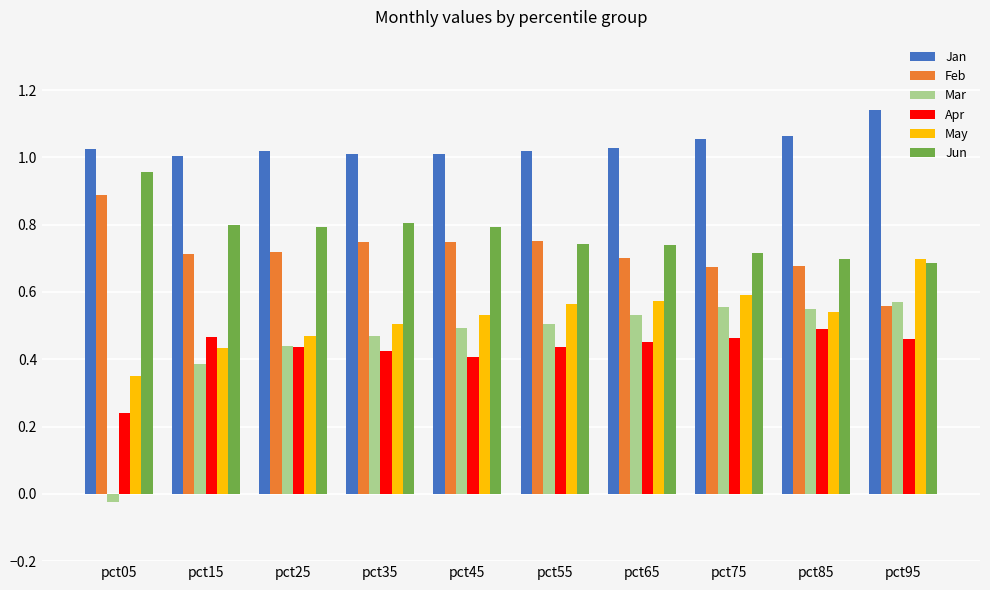

Which series has the widest spread of values?

Mar